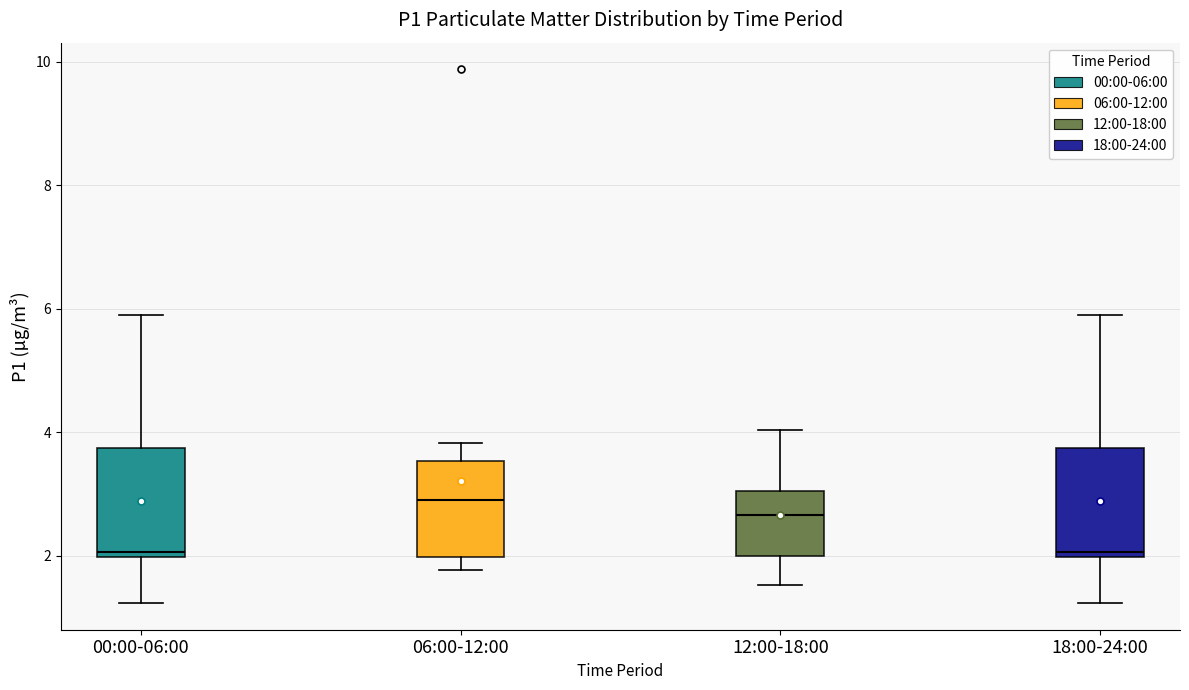

Reading left to right, transcribe this box plot: for each box, give where its median line is, the range the box spans, and where its two whiskers end, as read against the y-axis. The values are not printed on the chart, so give them approximately, as read against the axis.

00:00-06:00: median 2.0 (just above the box's lower edge), box 2.0 to 3.8, whiskers 1.2 to 6.0
06:00-12:00: median 3.0, box 2.0 to 3.6, whiskers 1.8 to 3.8
12:00-18:00: median 2.6, box 2.0 to 3.0, whiskers 1.6 to 4.0
18:00-24:00: median 2.0 (just above the box's lower edge), box 2.0 to 3.8, whiskers 1.2 to 6.0